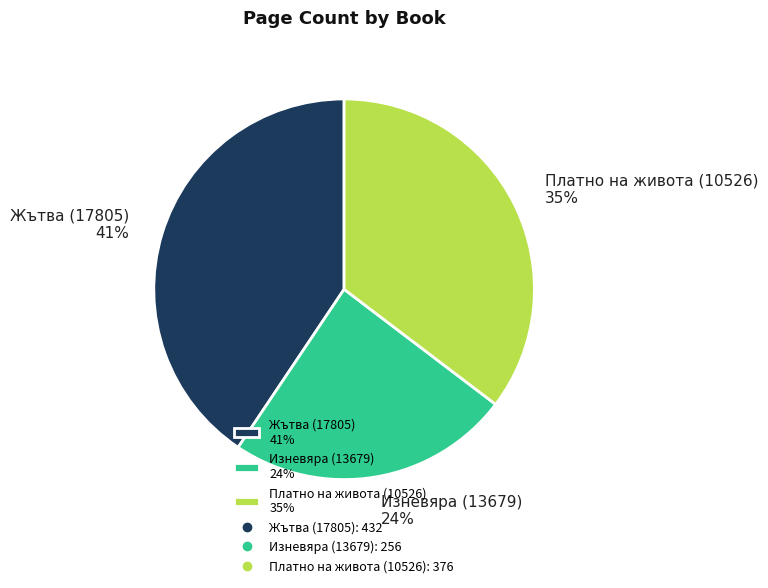

What percentage is the Платно на живота (10526) slice, to the nearest percent?

35%